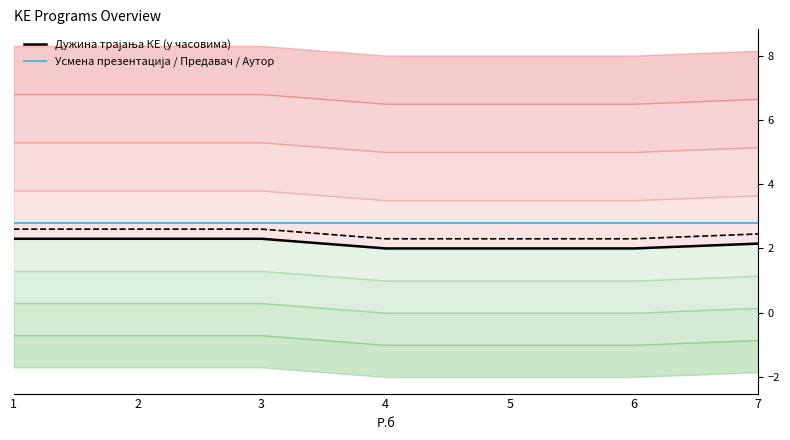

True or false: Усмена презентација / Предавач / Аутор and Дужина трајања КЕ (у часовима) cross at least once.

False